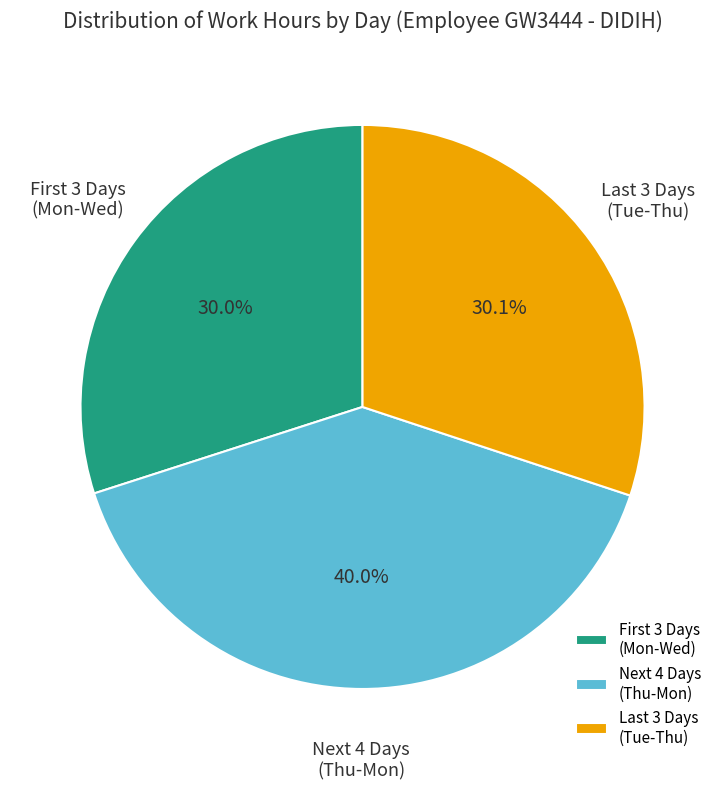

Which slice is the largest?

Next 4 Days (Thu-Mon)